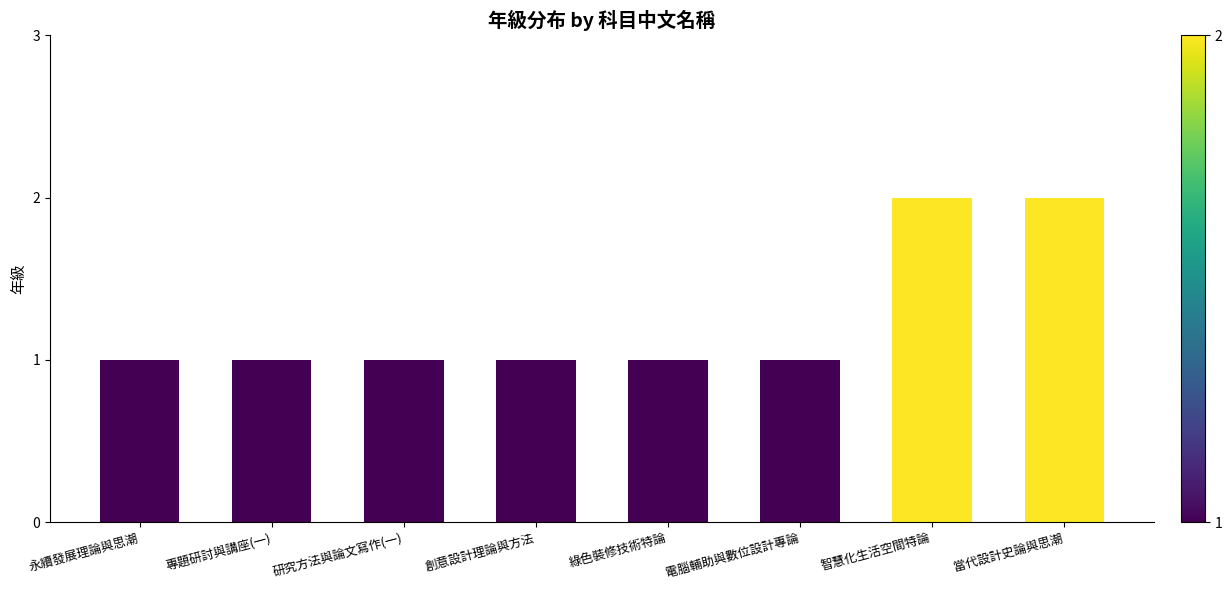

What is the ratio of the value at 電腦輔助與數位設計專論 to the value at 智慧化生活空間特論?

0.5